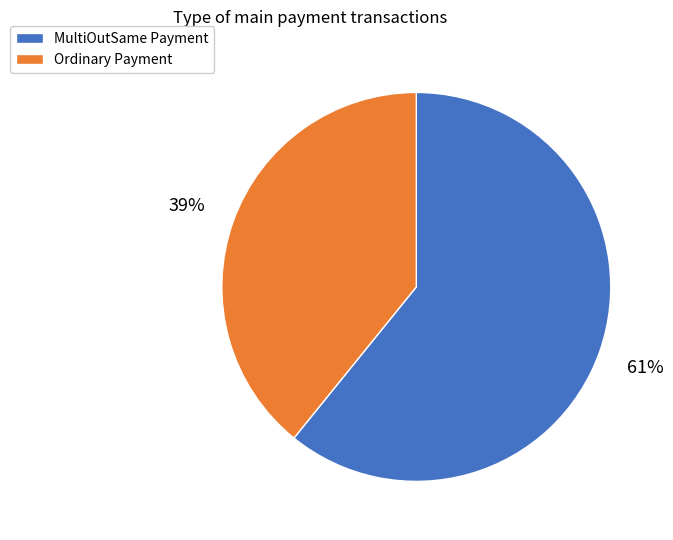

To the nearest percent, what is the average slice percentage?

50%